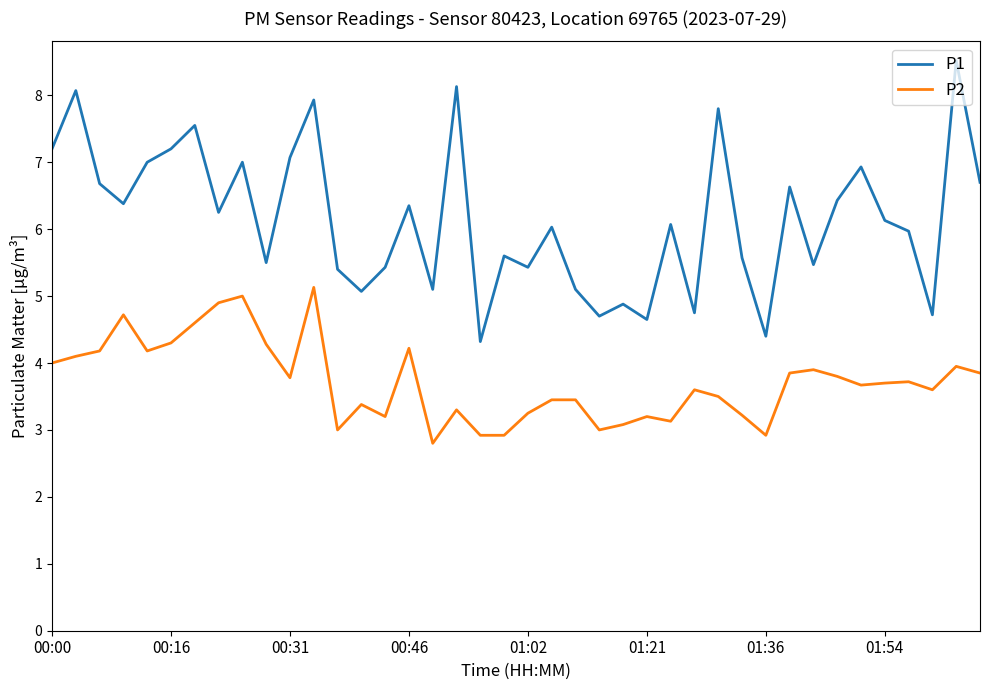

What is the average value of the P2 series?

3.7